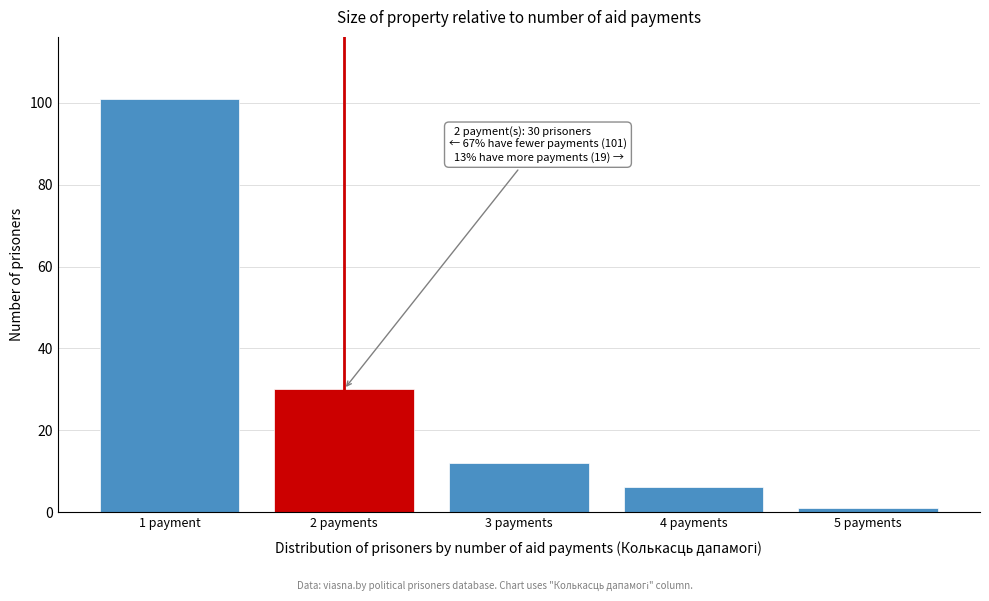

Reading right to left, list all the values displayed in this chart.

5 payments=1	4 payments=6	3 payments=12	2 payments=30	1 payment=101